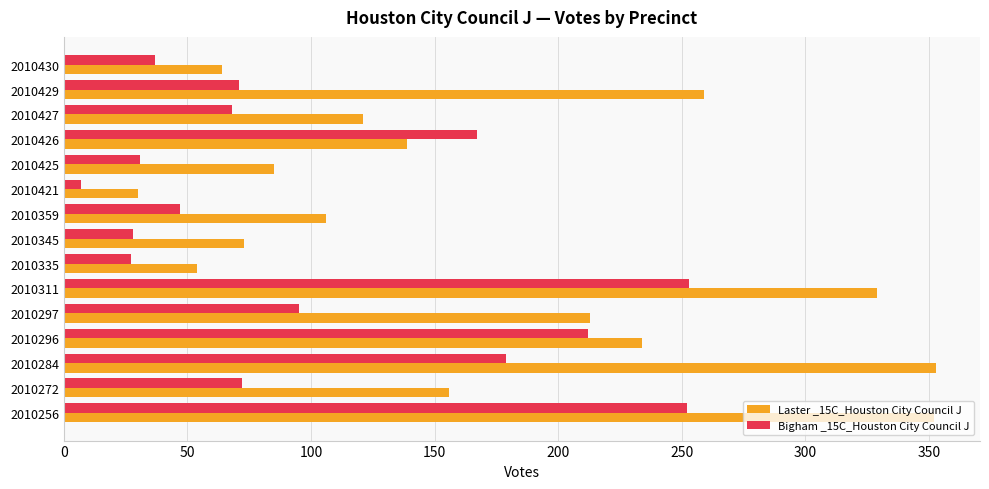

Which series has the largest total across all categories?

Laster _15C_Houston City Council J